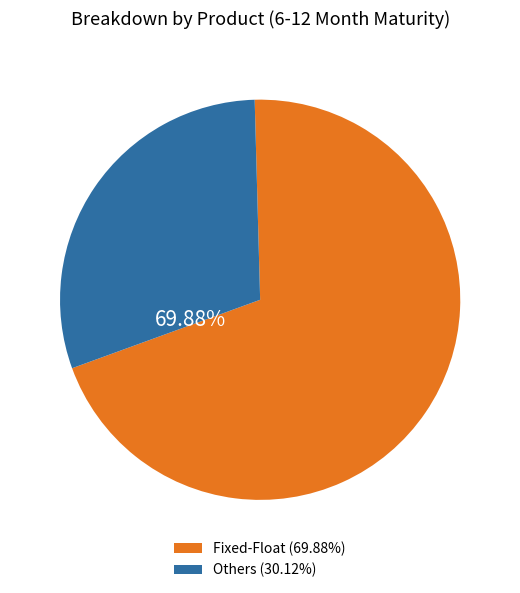

Does any single category account for the majority?

Yes